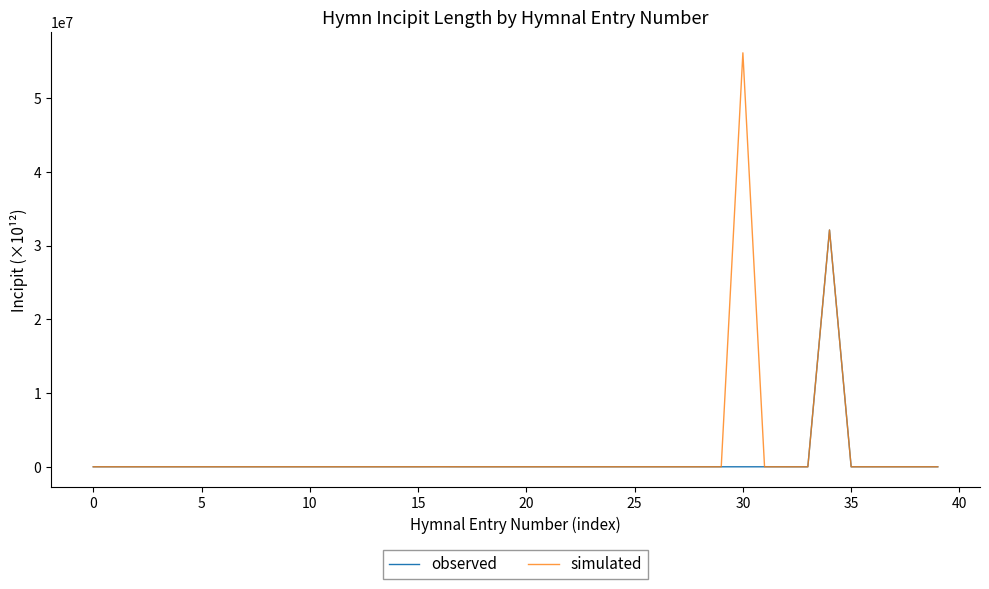

Which series has the largest range (max minus min)?

simulated